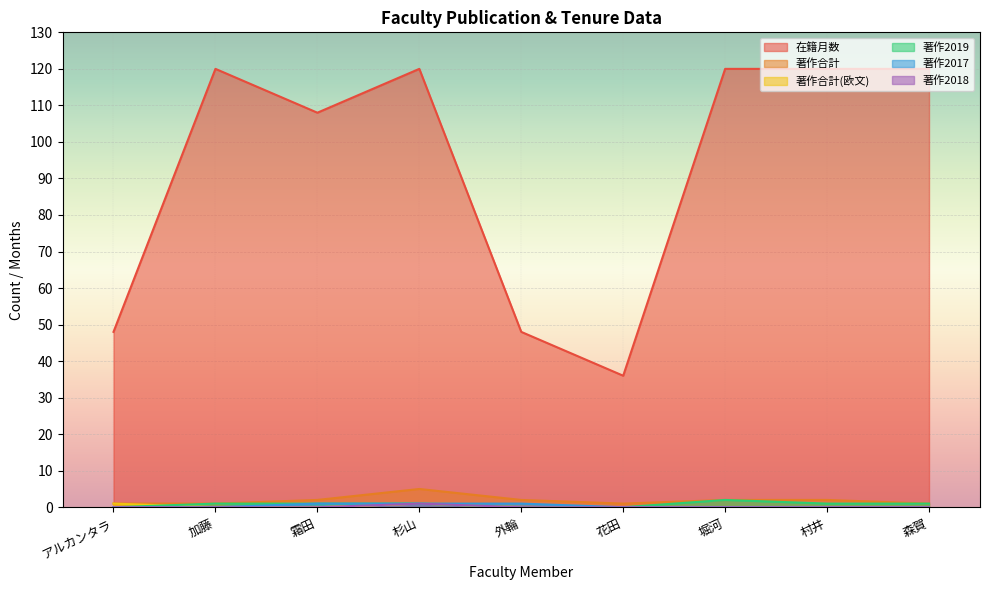

What is the sum of the 著作合計(欧文) values at アルカンタラ and 堀河?

1